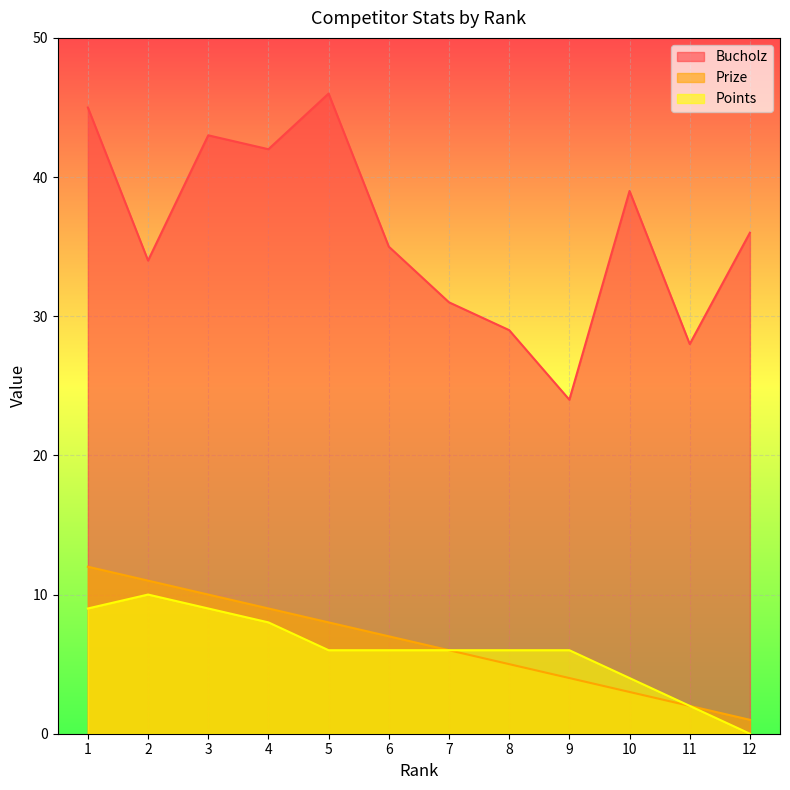

What is the greatest value displayed?

46